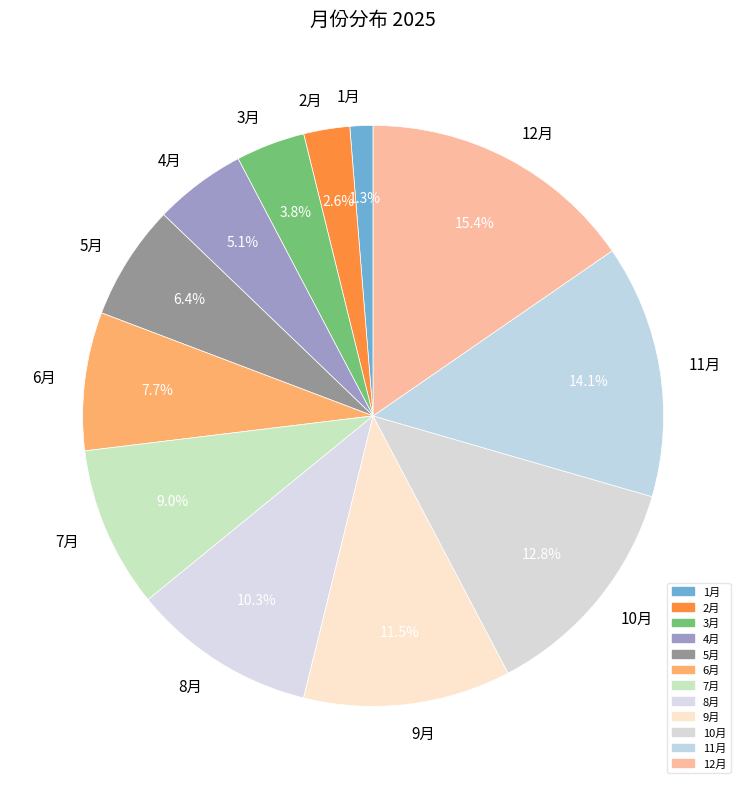

To the nearest percent, what is the average slice percentage?

8%